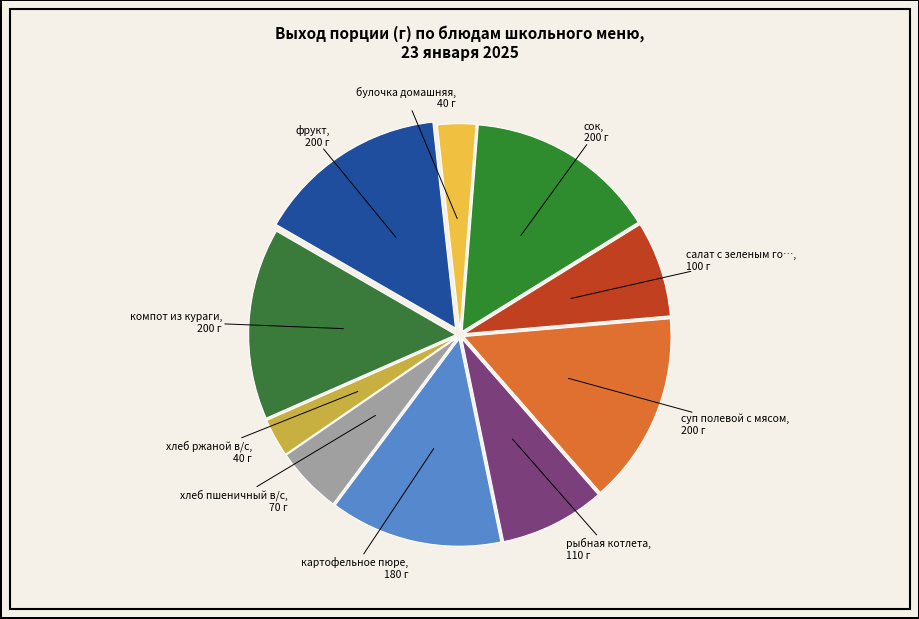

How many segments does this pie chart have?

10